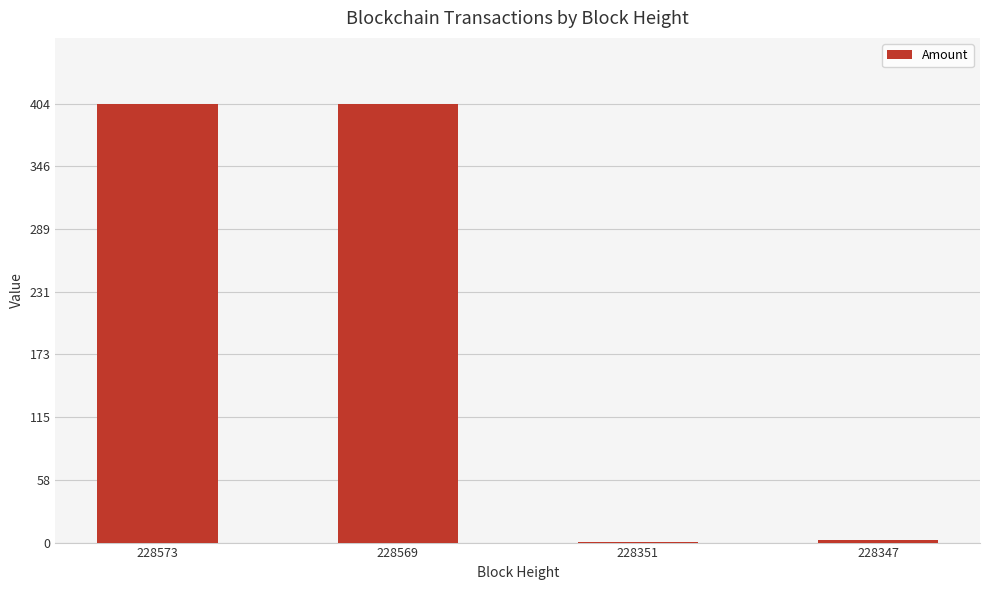

What is the maximum value shown in the chart?

404.1